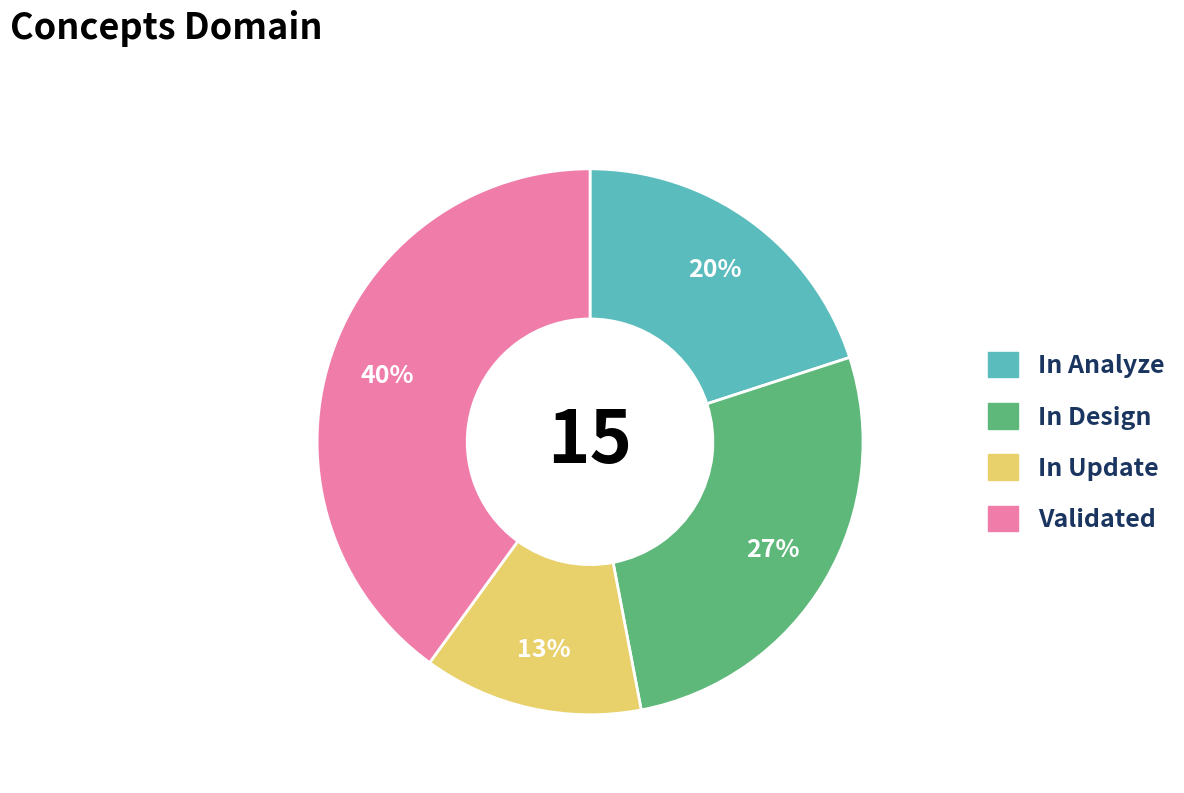

Does any single category account for the majority?

No